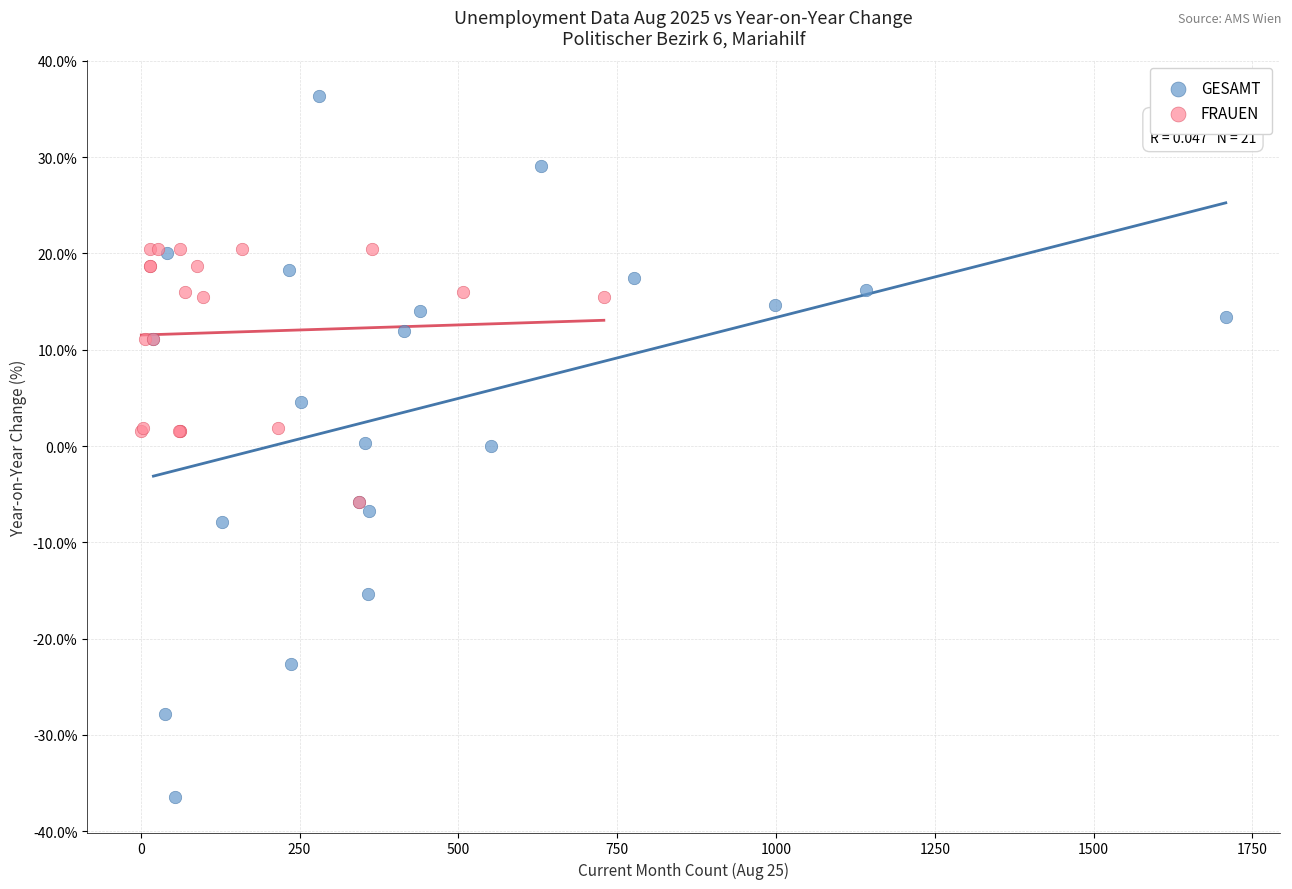

What are all the series names shown in the legend?

GESAMT, FRAUEN